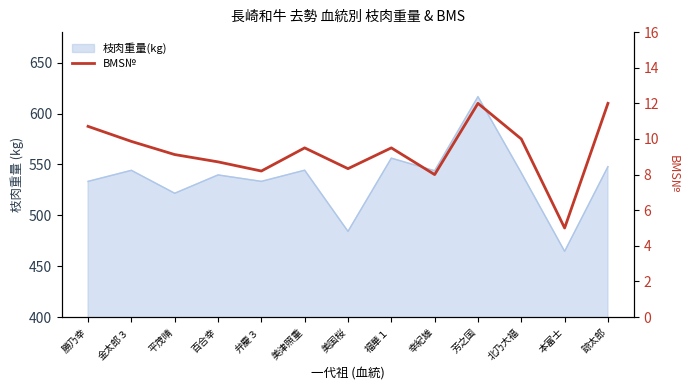

What is the change in value from 幸紀雄 to 本富士?

-3.0